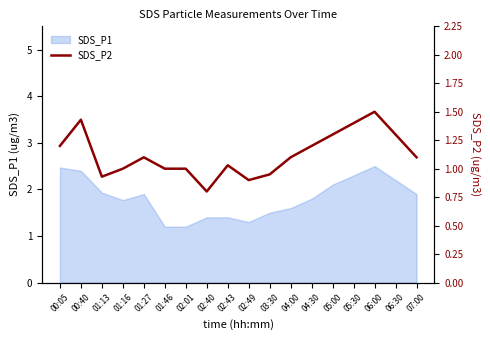

Is it true that SDS_P1 equals 1.4 at 02:40?

True